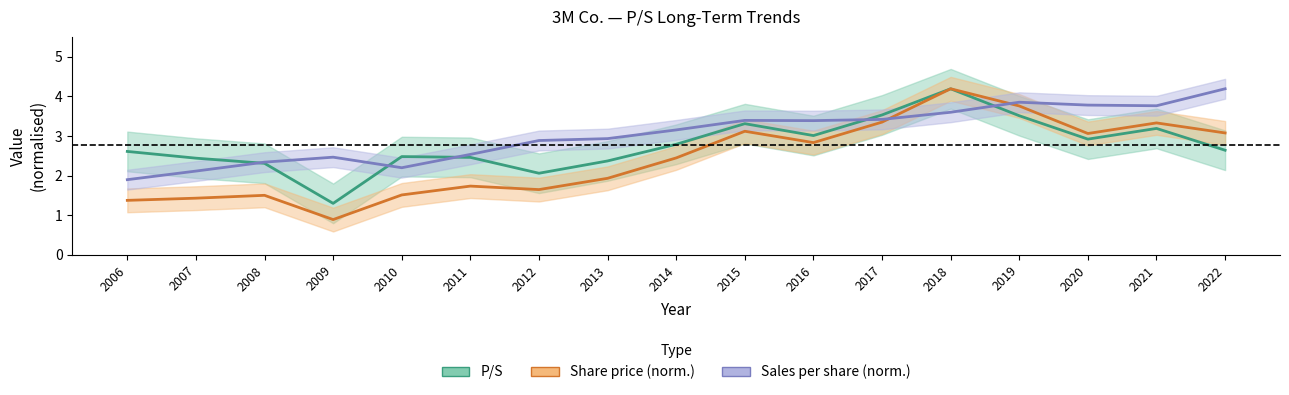

Rank the series at 2009 from lowest to highest value.

Share price, P/S, Sales per share